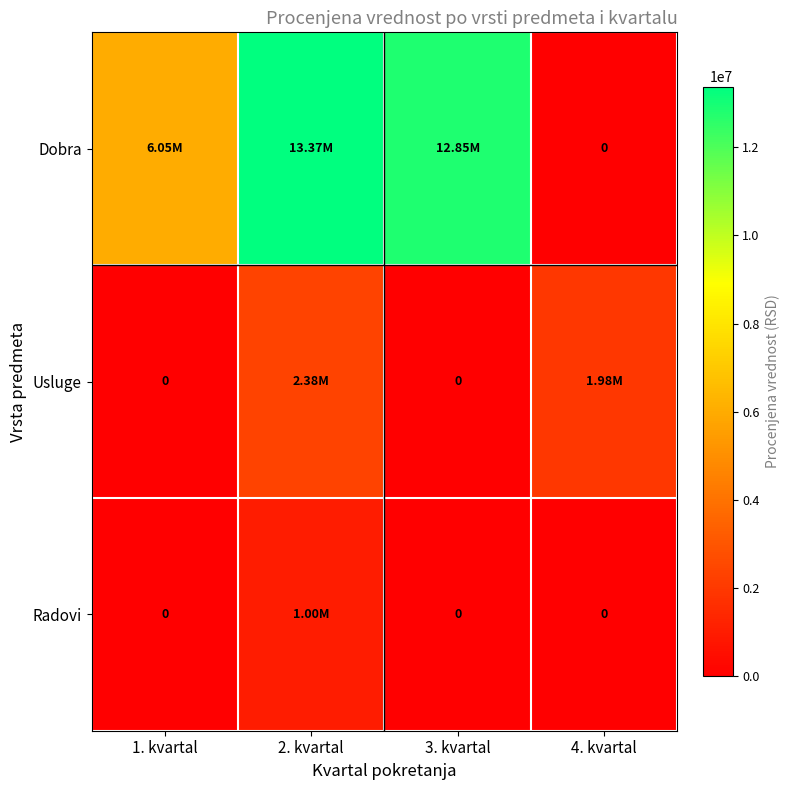

The value of Radovi at 1. kvartal is 614245.0. True or false?

False